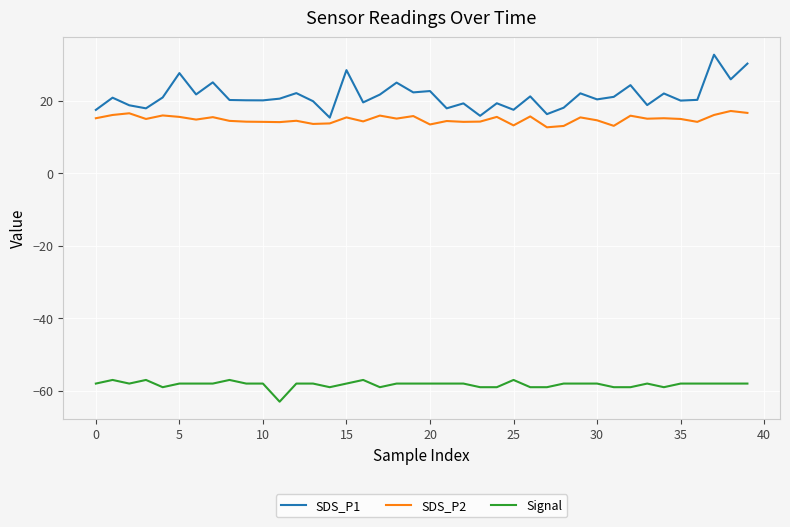

Does the chart display data point markers on the line(s)?

No